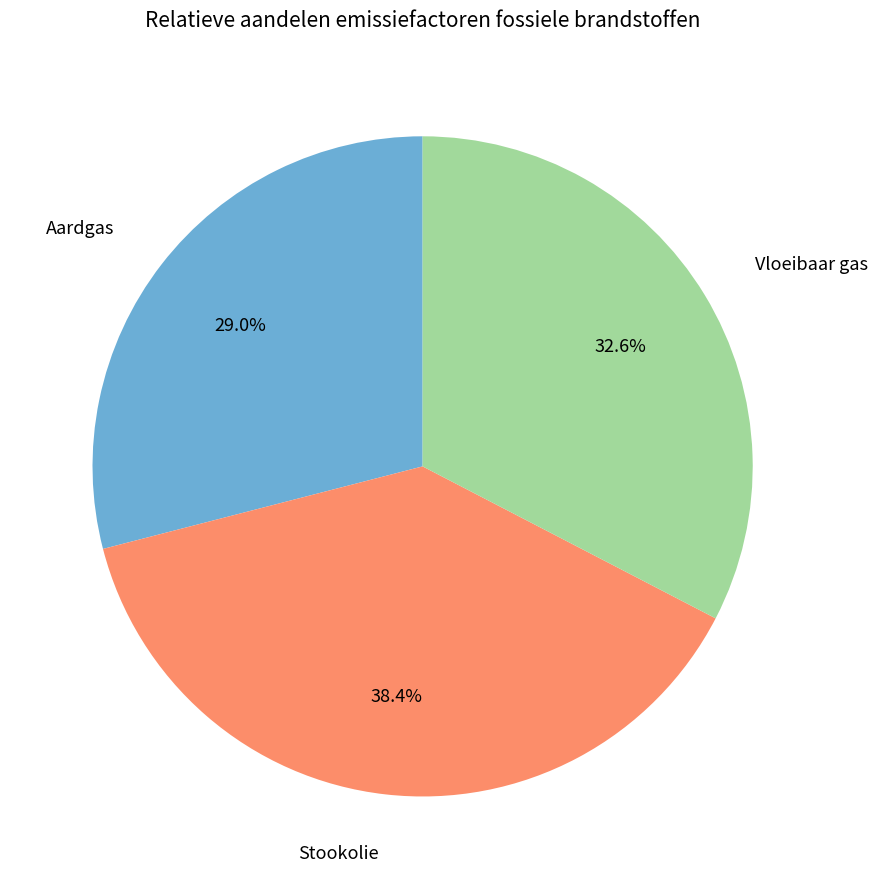

Which category has the biggest portion of the pie?

Stookolie